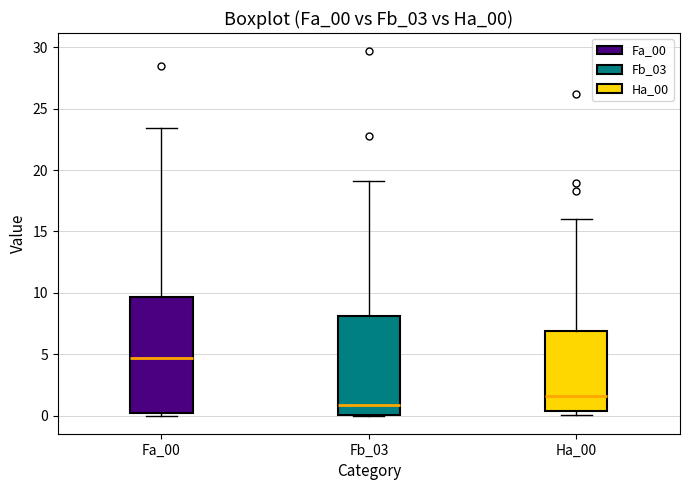

Reading left to right, read every box against the y-axis: the position of its median line, the range the box covers, and the ends of its whiskers. The values are not printed on the chart, so give them approximately, as read against the axis.

Fa_00: median 4.5, box 0.0 to 9.5, whiskers 0.0 (just below the box's lower edge) to 23.5
Fb_03: median 1.0, box 0.0 to 8.0, whiskers 0.0 to 19.0
Ha_00: median 1.5, box 0.5 to 7.0, whiskers 0.0 to 16.0